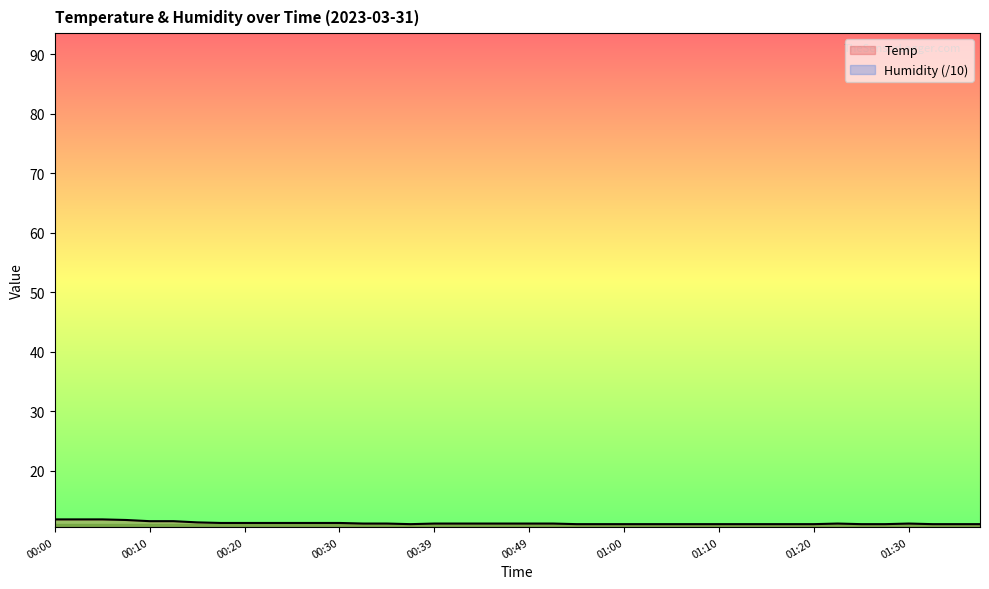

At which category does the chart reach its peak across all series?

00:00